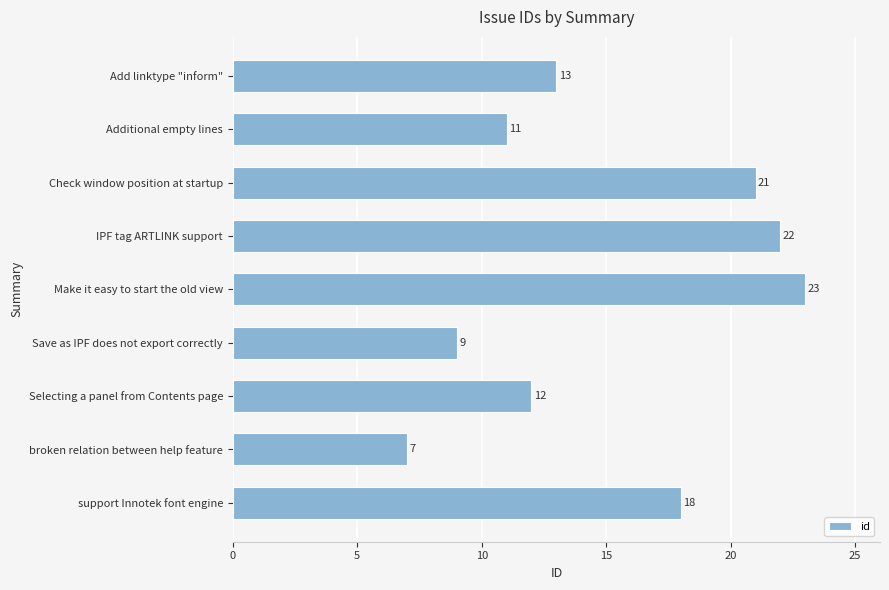

What position from the bottom is Make it easy to start the old view?

5